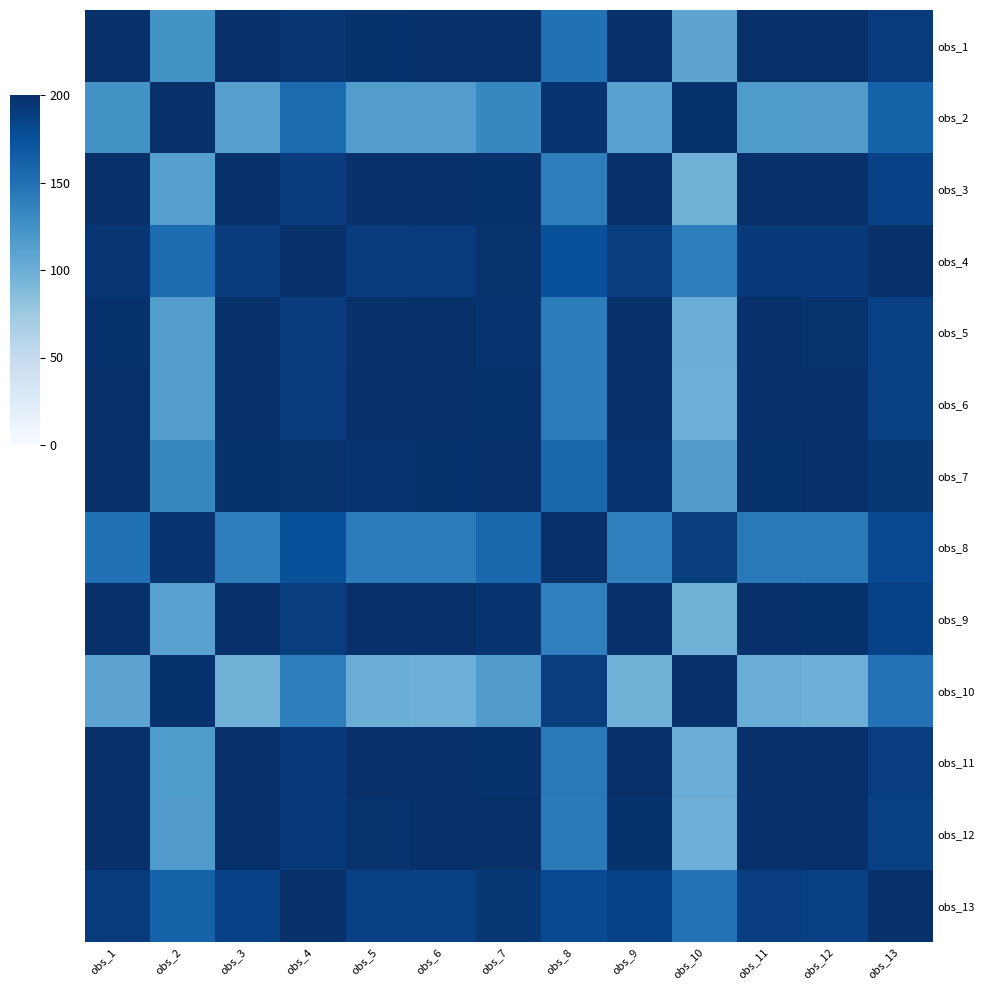

Which series has the largest range (max minus min)?

obs_3